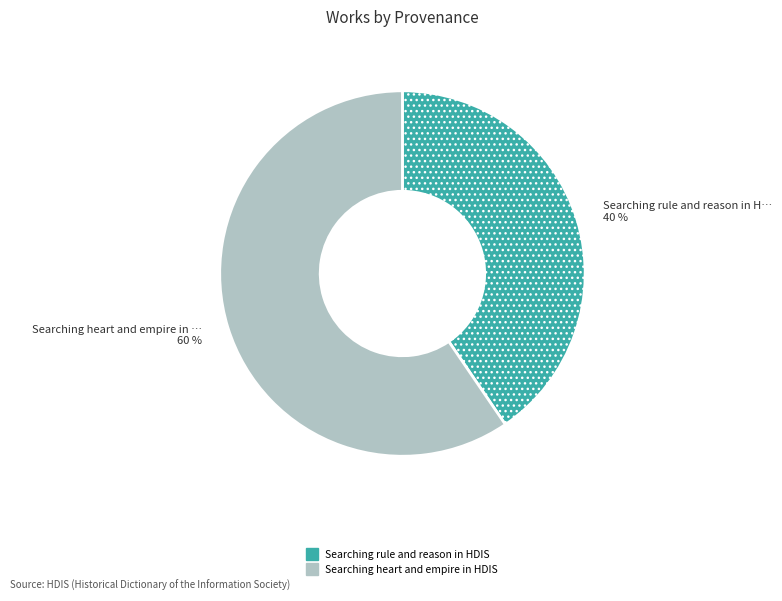

Do Searching rule and reason in HDIS and Searching heart and empire in HDIS together represent more than half of the pie?

Yes